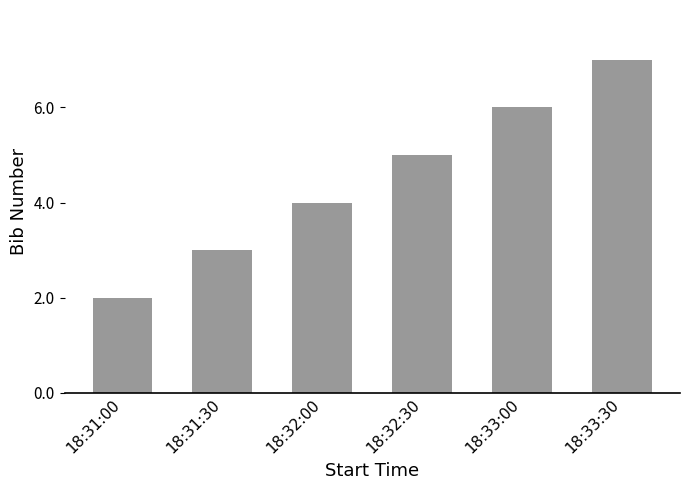

Does the chart contain stacked bars?

No